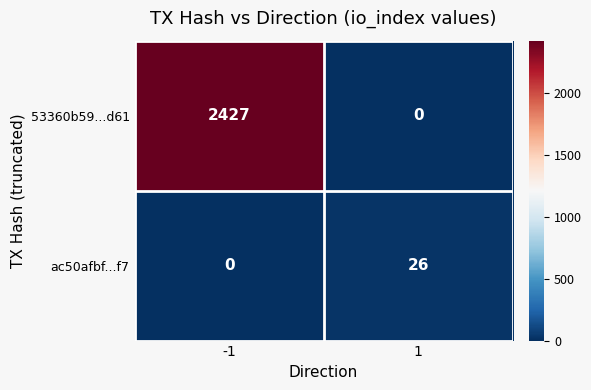

How many values in ac50afbf...f7 are above zero?

1